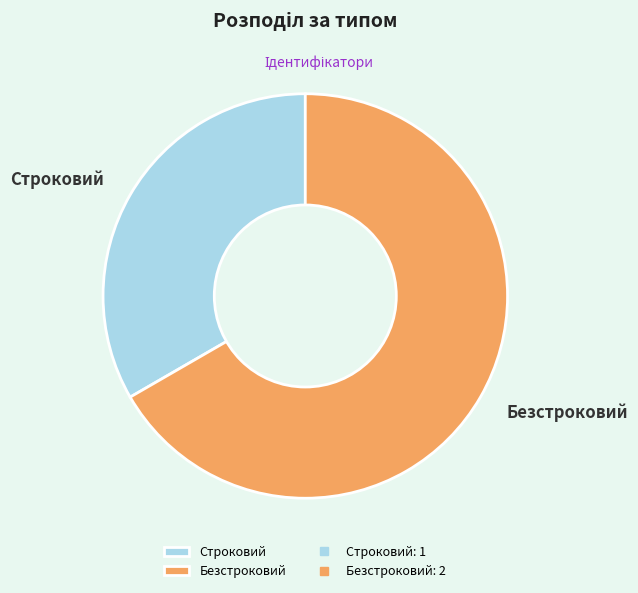

Combined, do Безстроковий and Строковий account for over 50%?

Yes